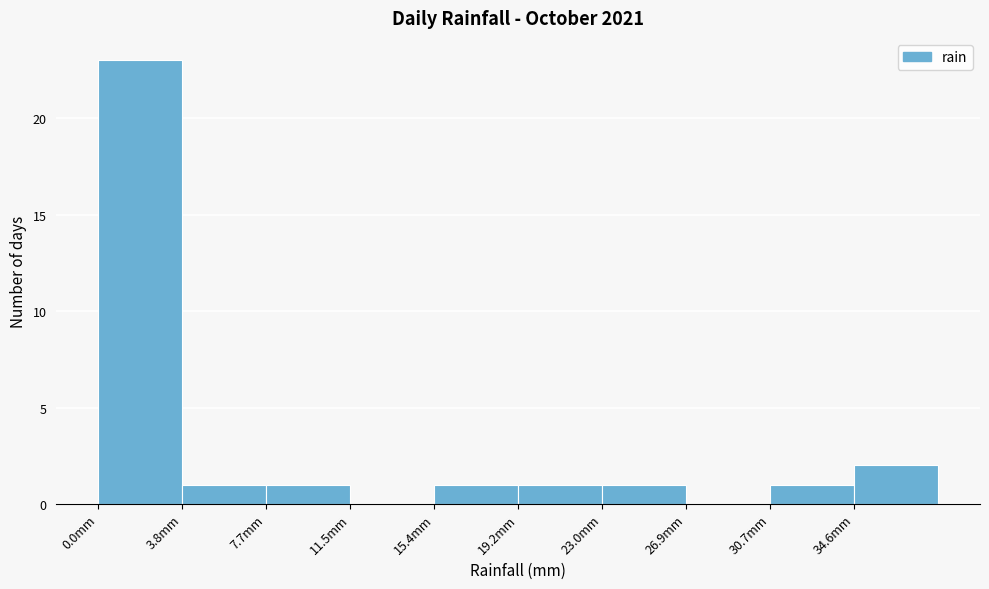

How tall is the bar that spans 19.0 to 23.0 on the x-axis? Neither the bar edges nor the heights are printed on the chart, so give them approximately, as read against the axes.

1